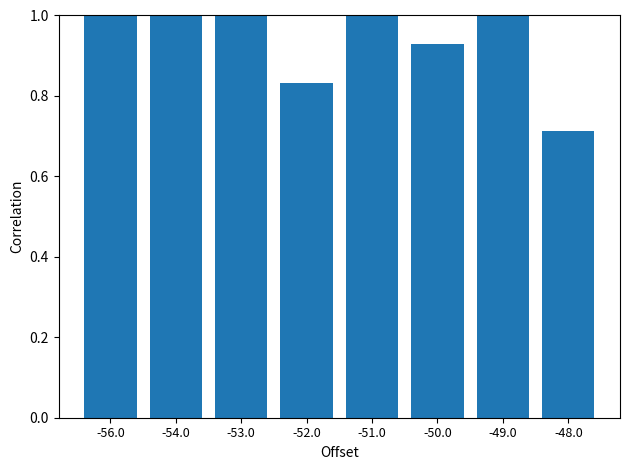

List the labels in order of value, largest first.

-53.0, -56.0, -49.0, -54.0, -51.0, -50.0, -52.0, -48.0